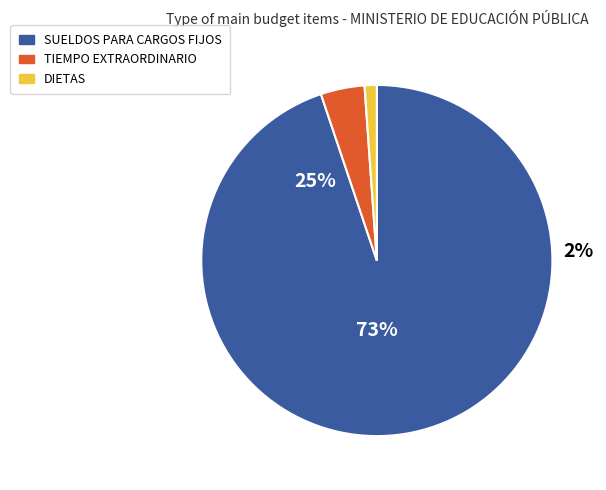

What portion of the pie excludes SUELDOS PARA CARGOS FIJOS?

5.2%